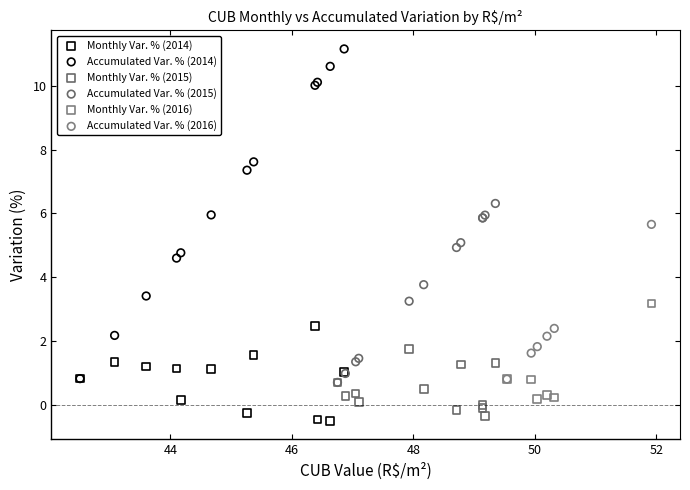

What are all the series names shown in the legend?

Monthly Var. % (2014), Accumulated Var. % (2014), Monthly Var. % (2015), Accumulated Var. % (2015), Monthly Var. % (2016), Accumulated Var. % (2016)